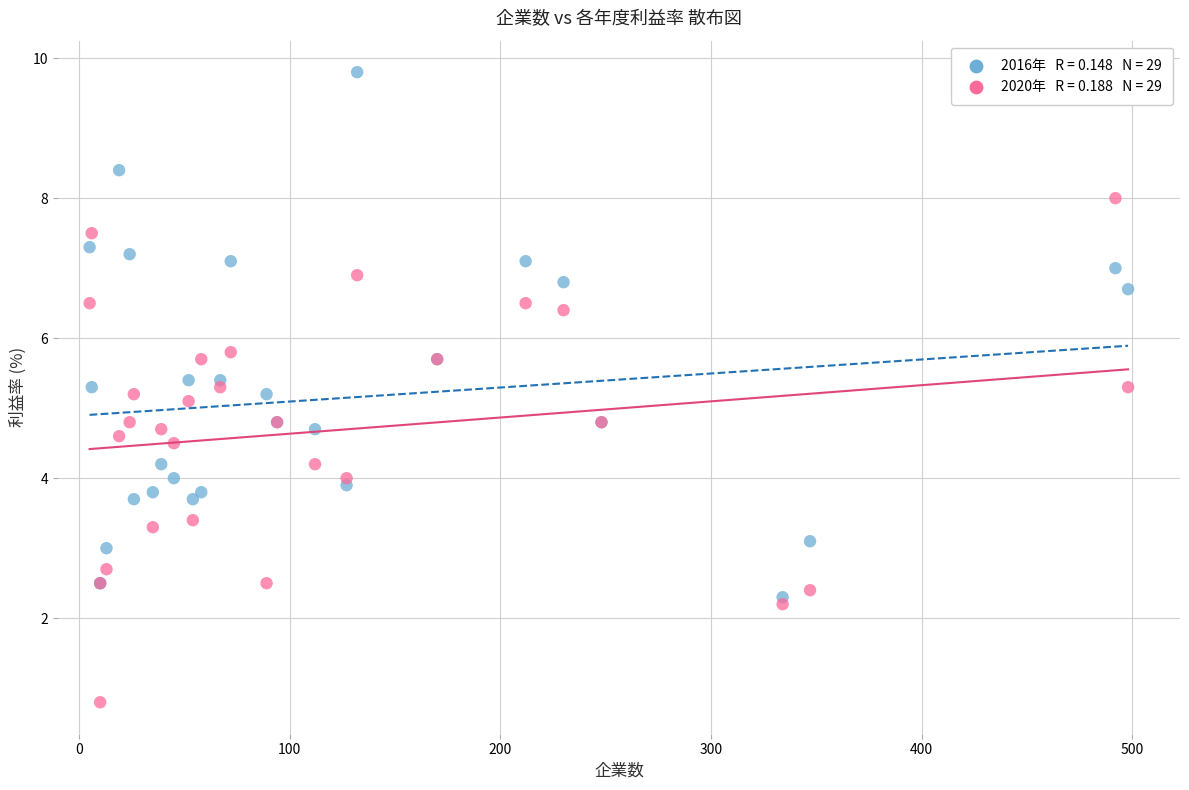

Across all series, what Y value is closest to 5?

5.1